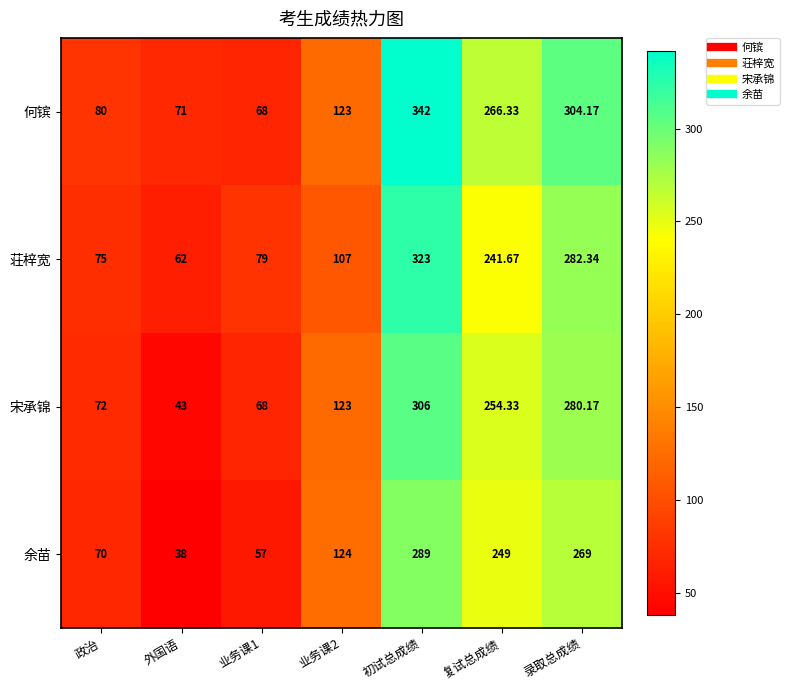

Which series has the largest range (max minus min)?

何镔